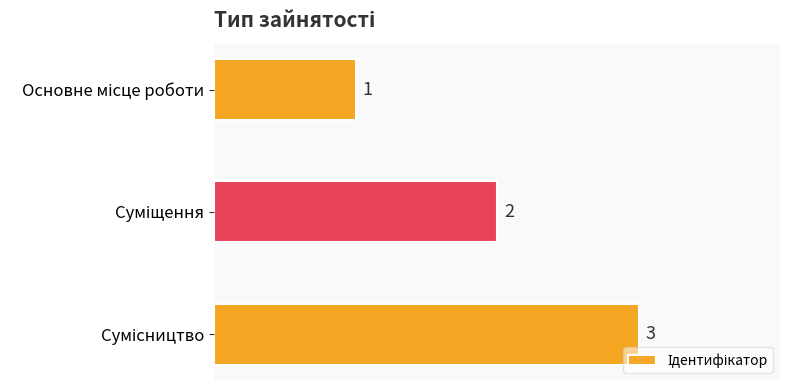

What is the greatest value displayed?

3